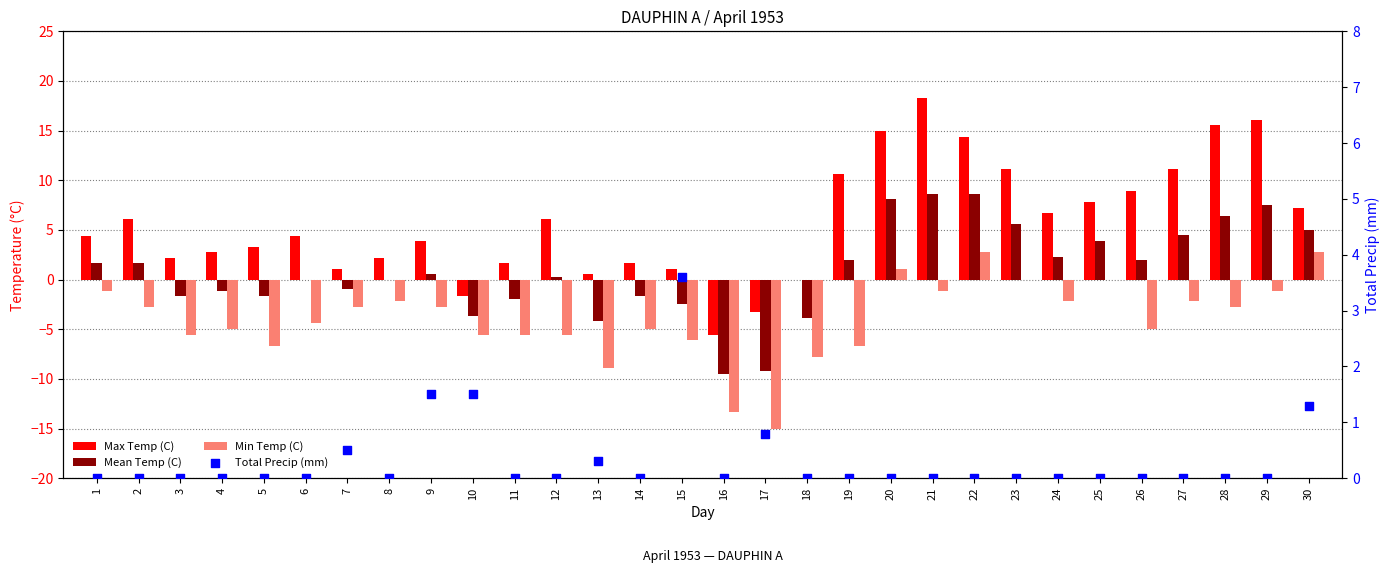

Which series has the largest total across all categories?

Max Temp (C)